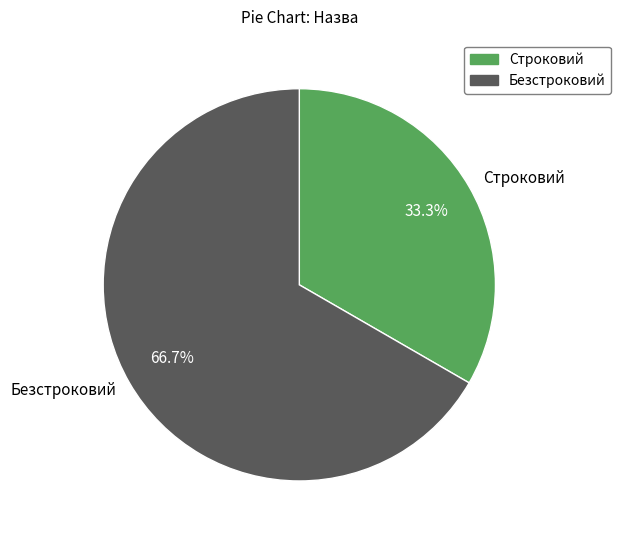

What is the majority slice?

Безстроковий